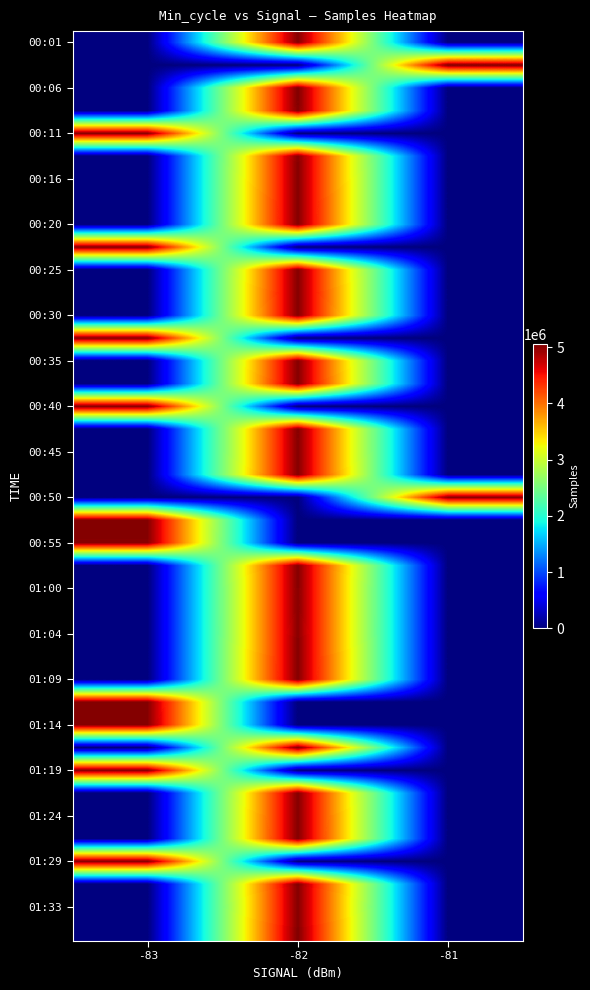

What is the total value across all series at -83?

50301527